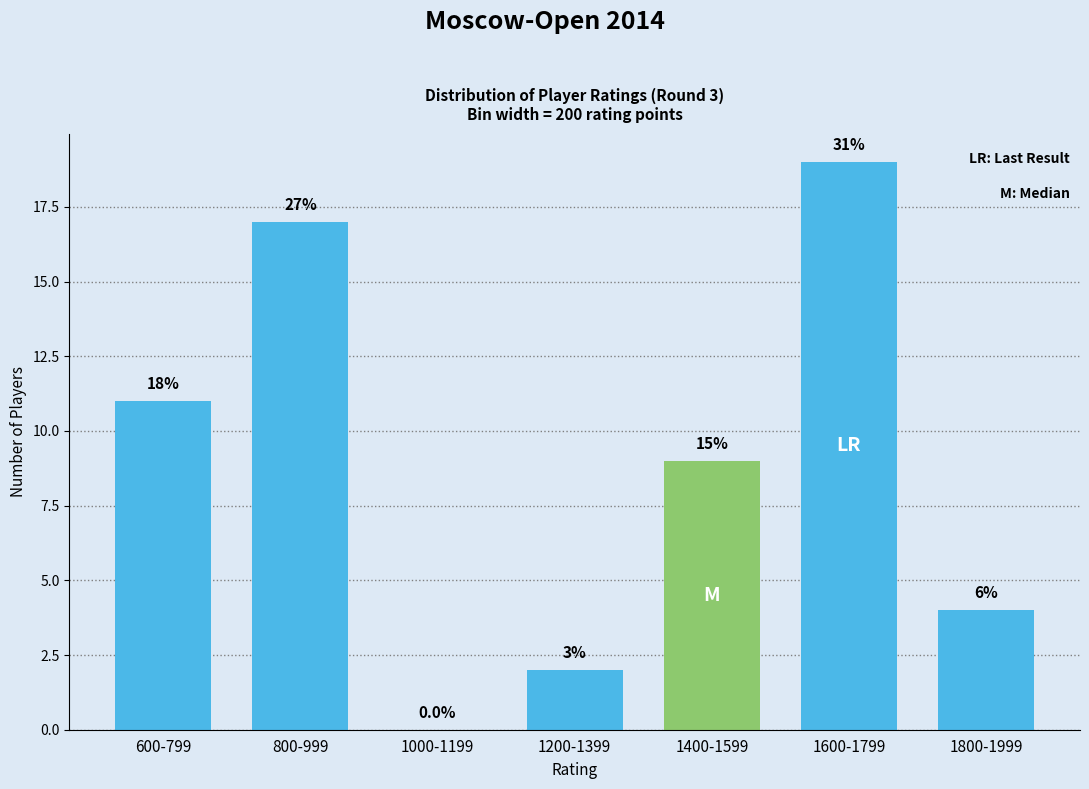

Are the bars horizontal?

No